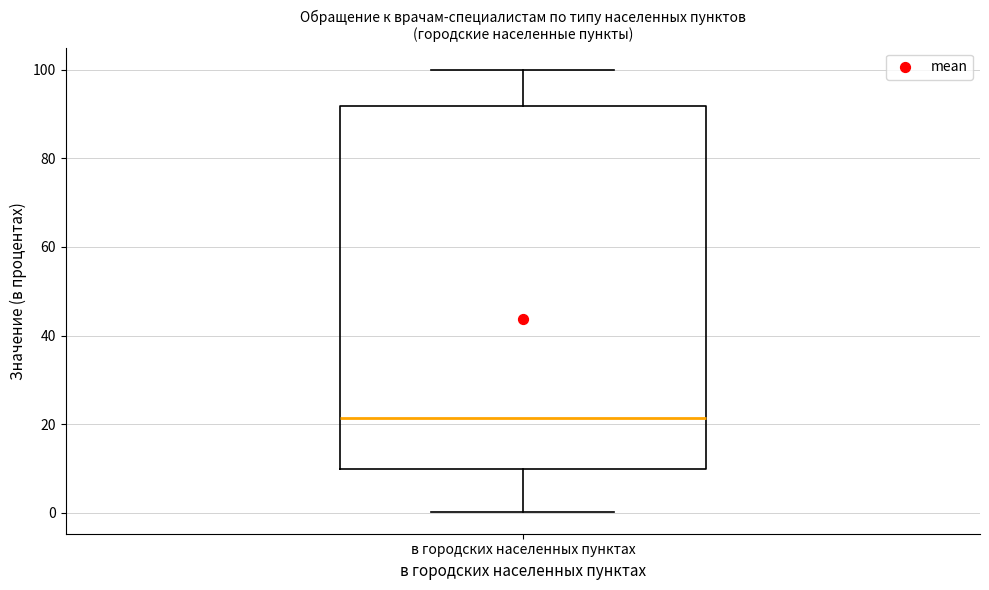

Where is the lower edge of the box for в городских населенных пунктах on the y-axis? The values are not printed on the chart, so give them approximately, as read against the axis.

10